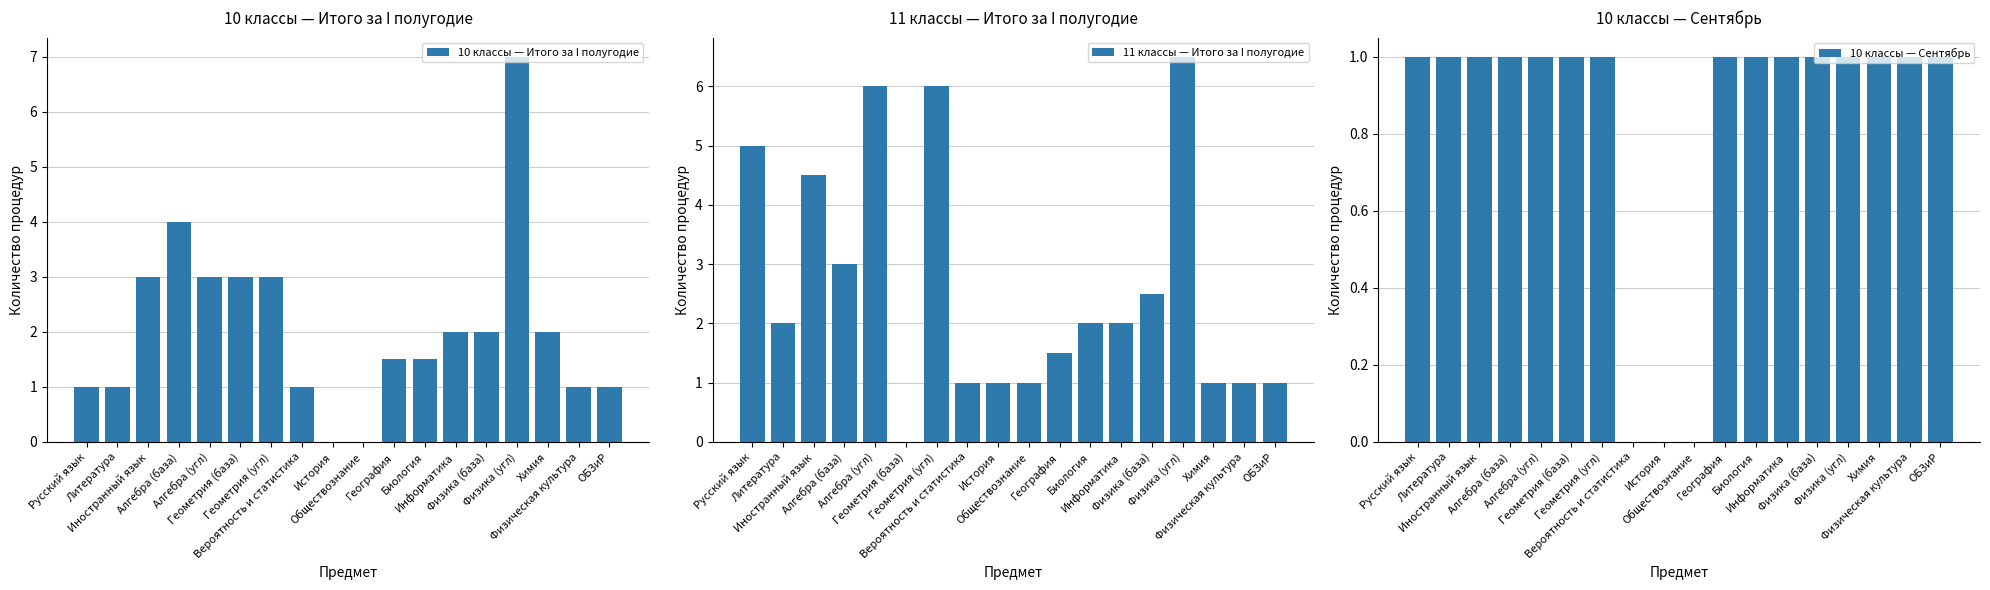

How many bars are there in each group?

3